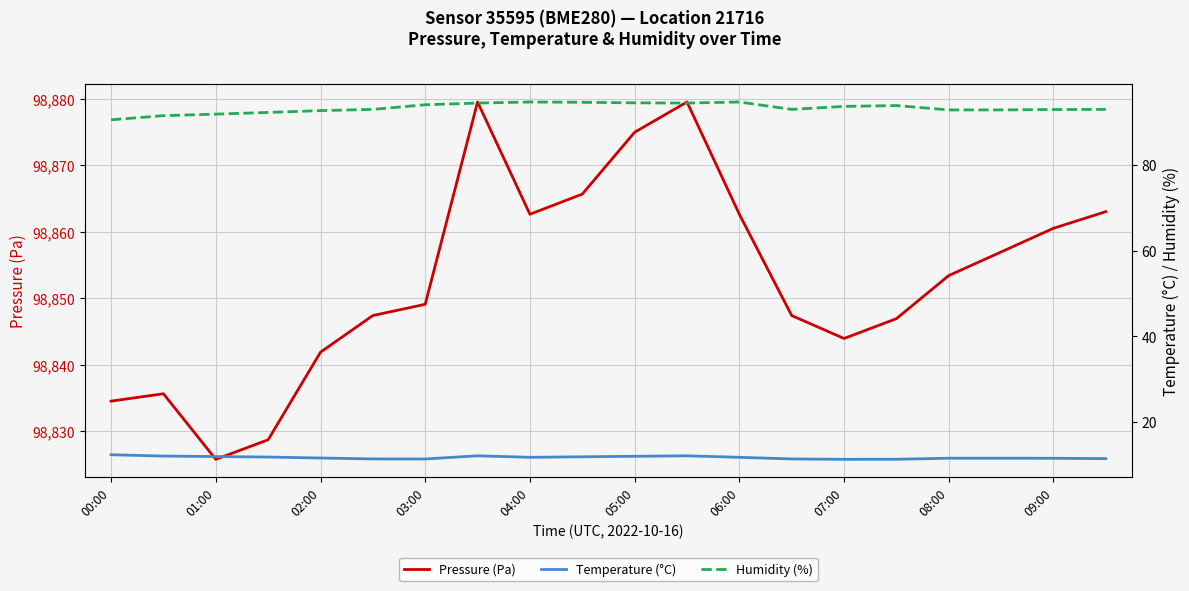

What is the smallest value displayed?

11.3